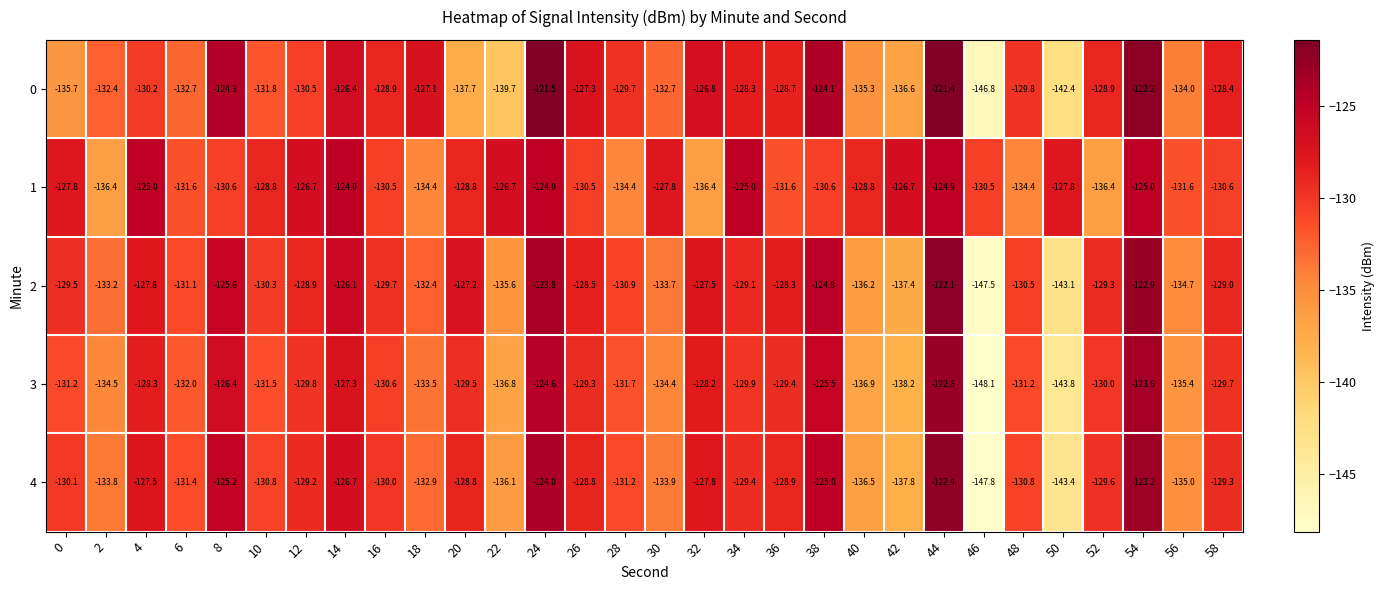

List the series in order of their peak value, lowest first.

1, 3, 4, 2, 0